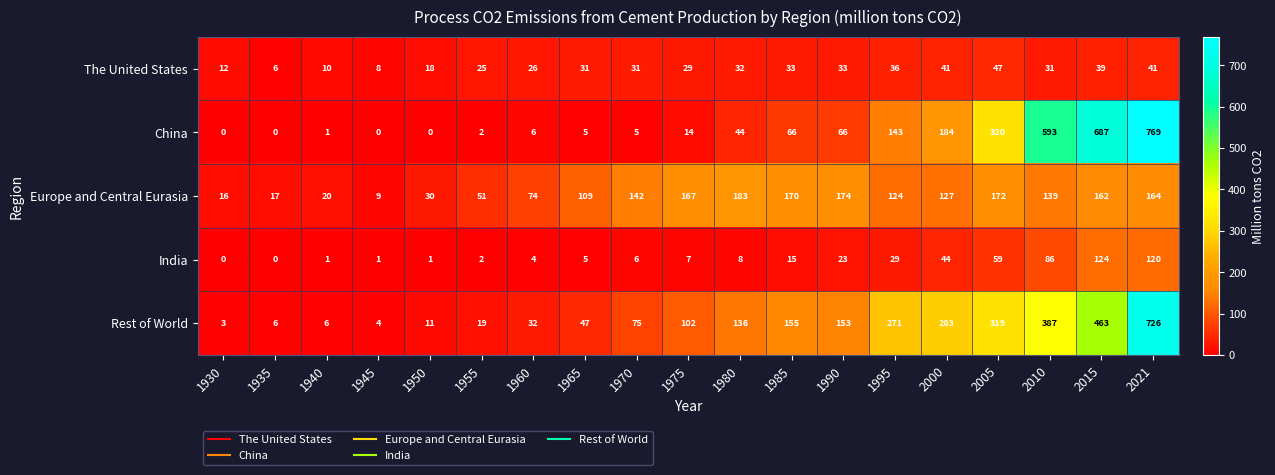

Which label corresponds to the largest value in the chart?

2021